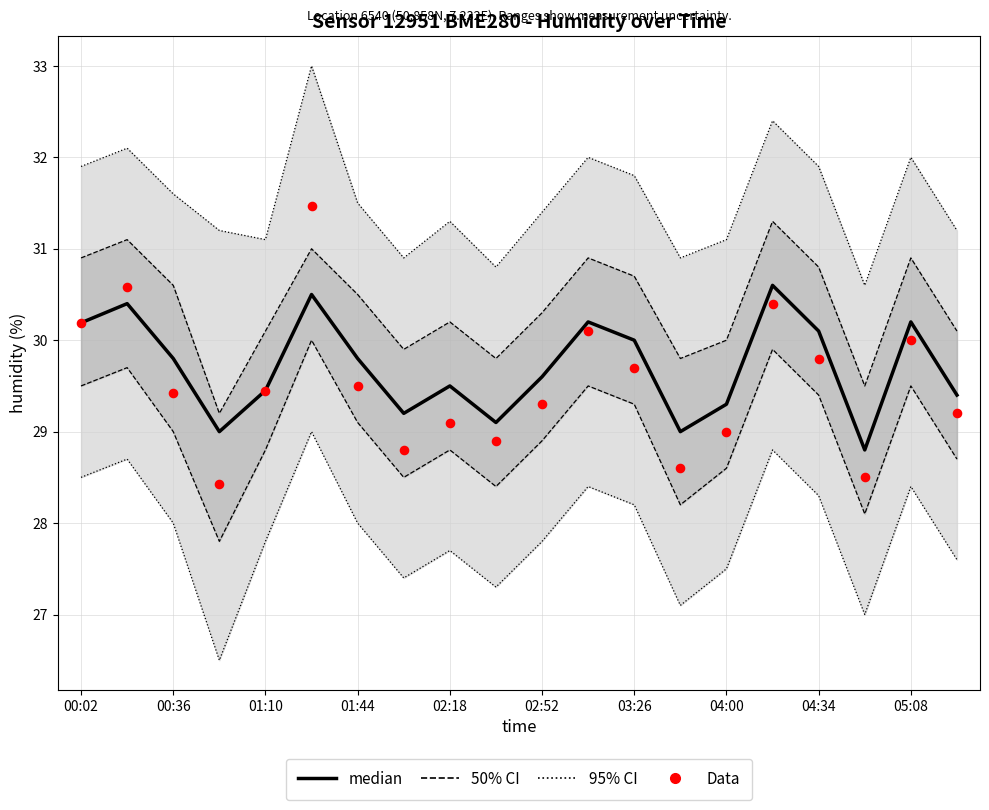

Is the value of Data at 05:08 greater than the value of median at 00:36?

Yes